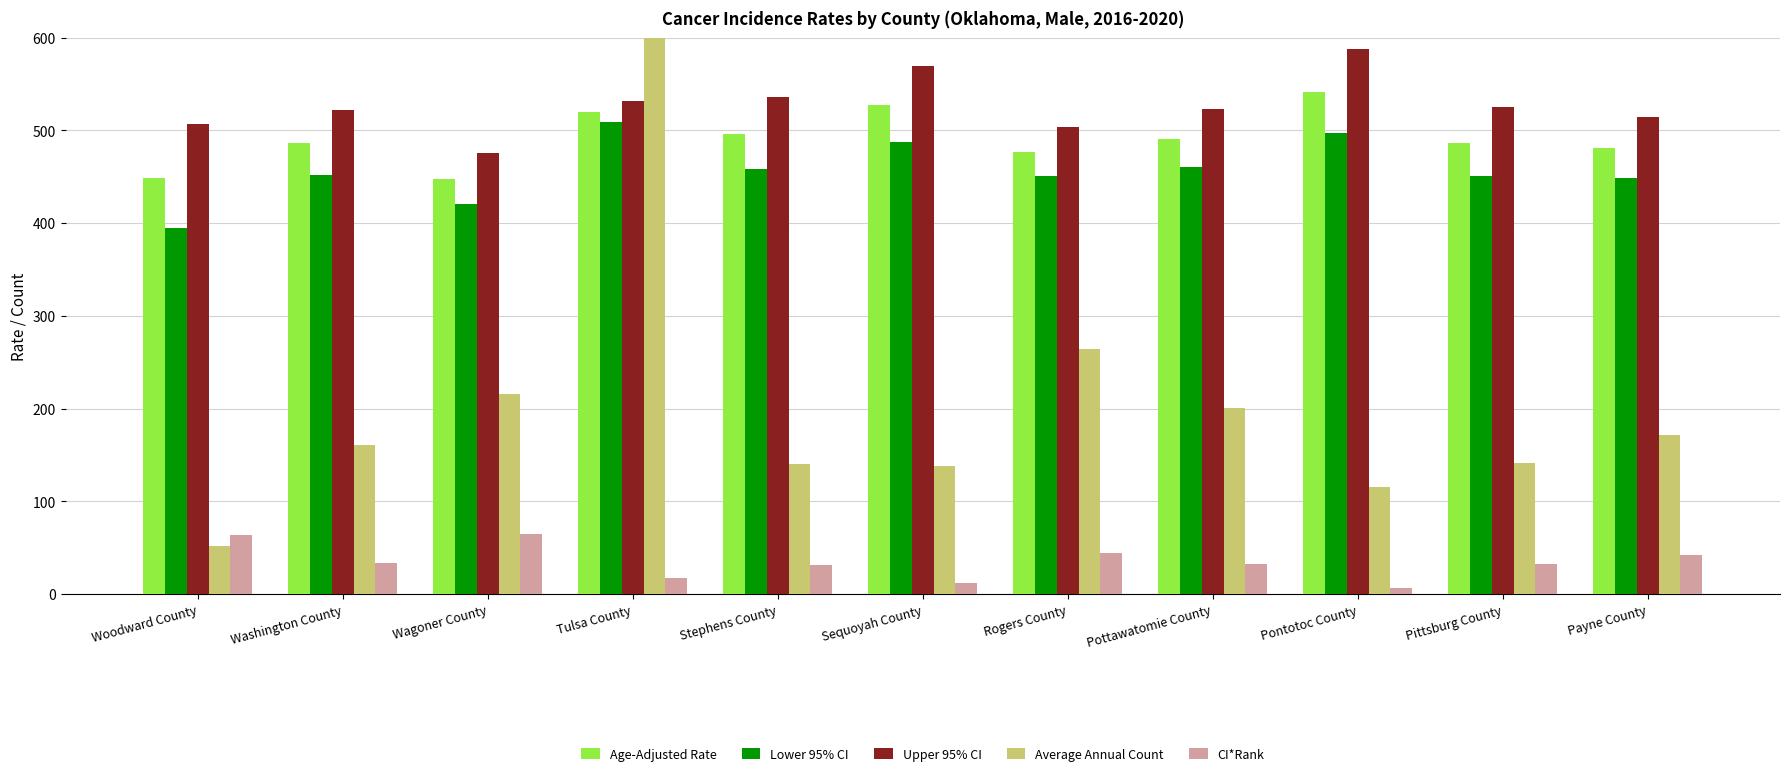

Rank the series at Washington County from highest to lowest value.

Upper 95% CI, Age-Adjusted Rate, Lower 95% CI, Average Annual Count, CI*Rank